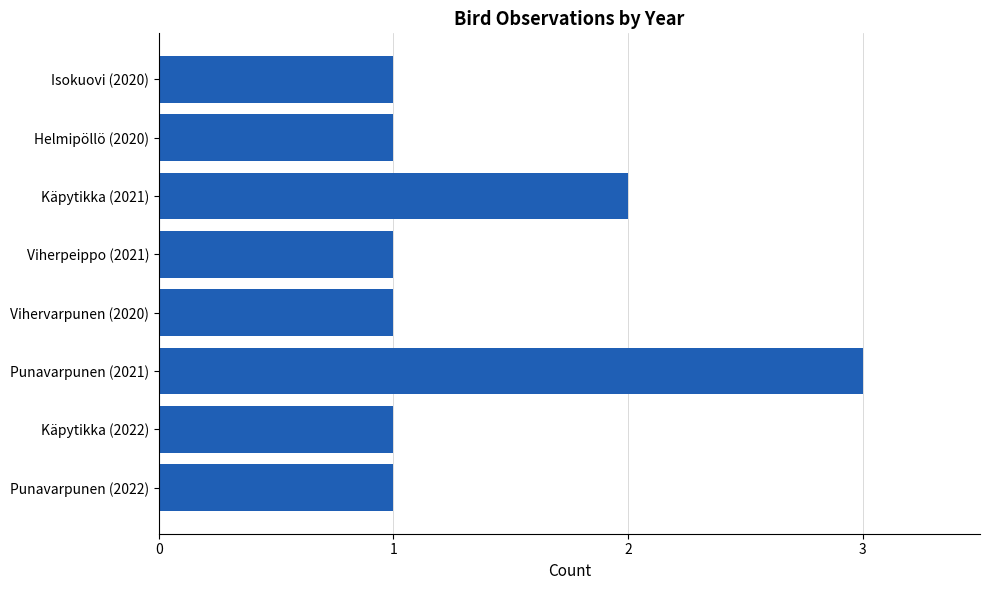

True or false: the data shows 1 at Käpytikka (2021).

False